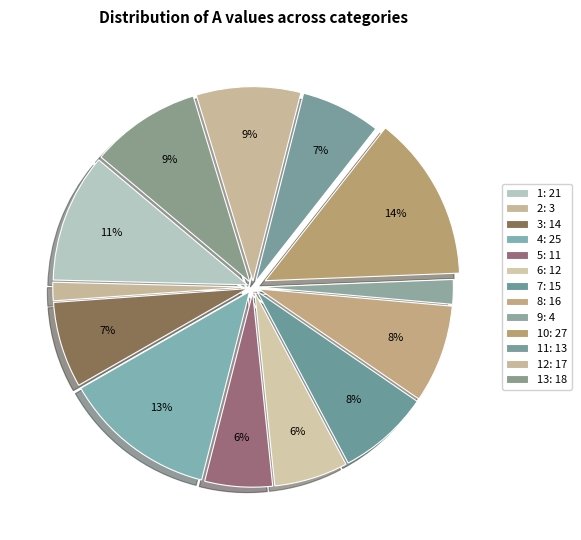

How many segments does this pie chart have?

13